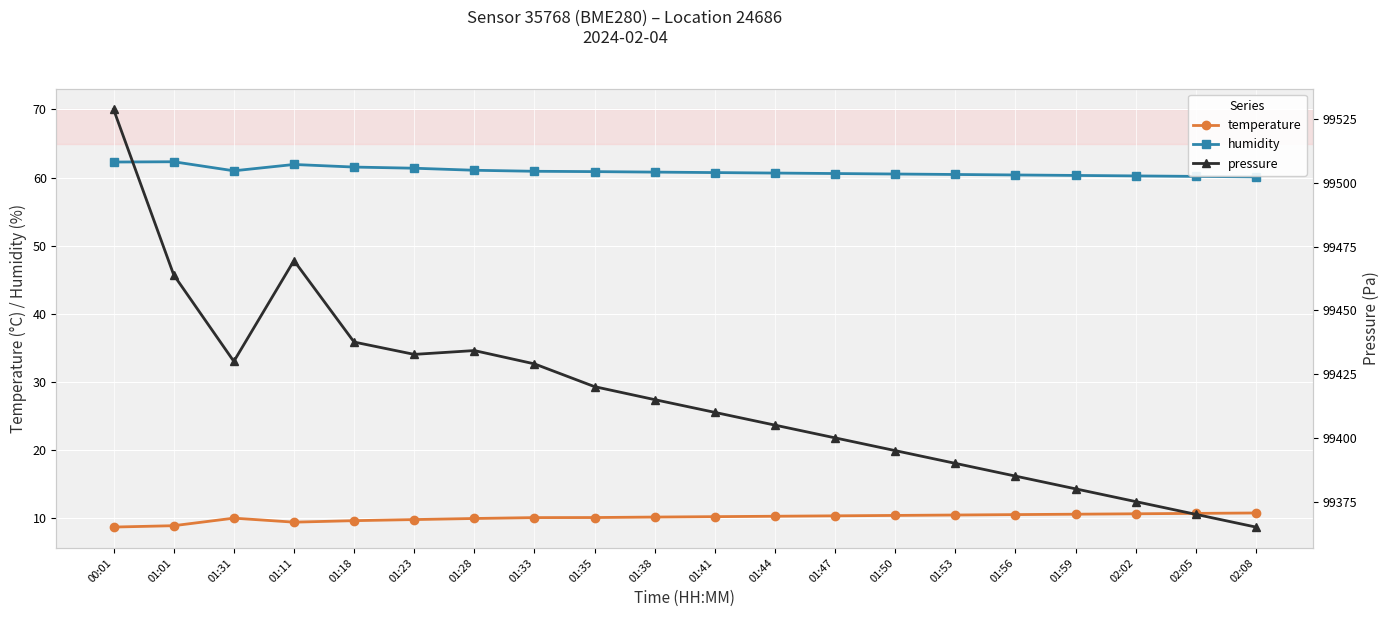

Is it true that humidity equals 60.7 at 01:44?

True